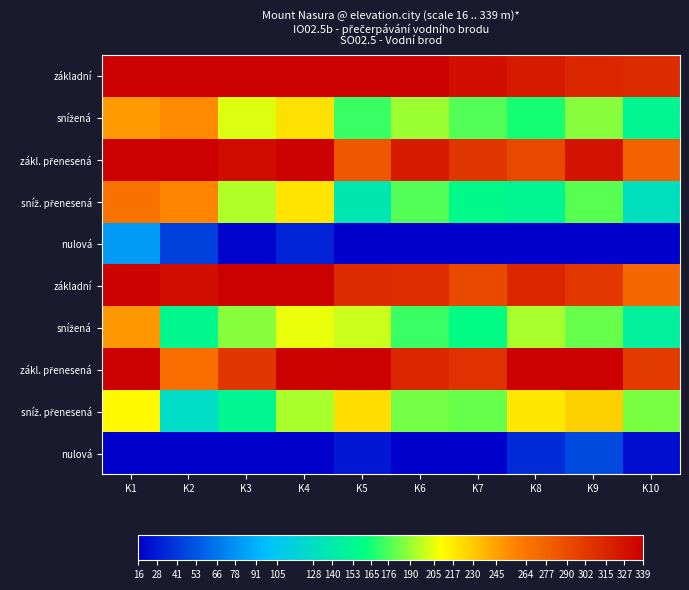

What is the spread (max minus min) of values at K4?

323.0